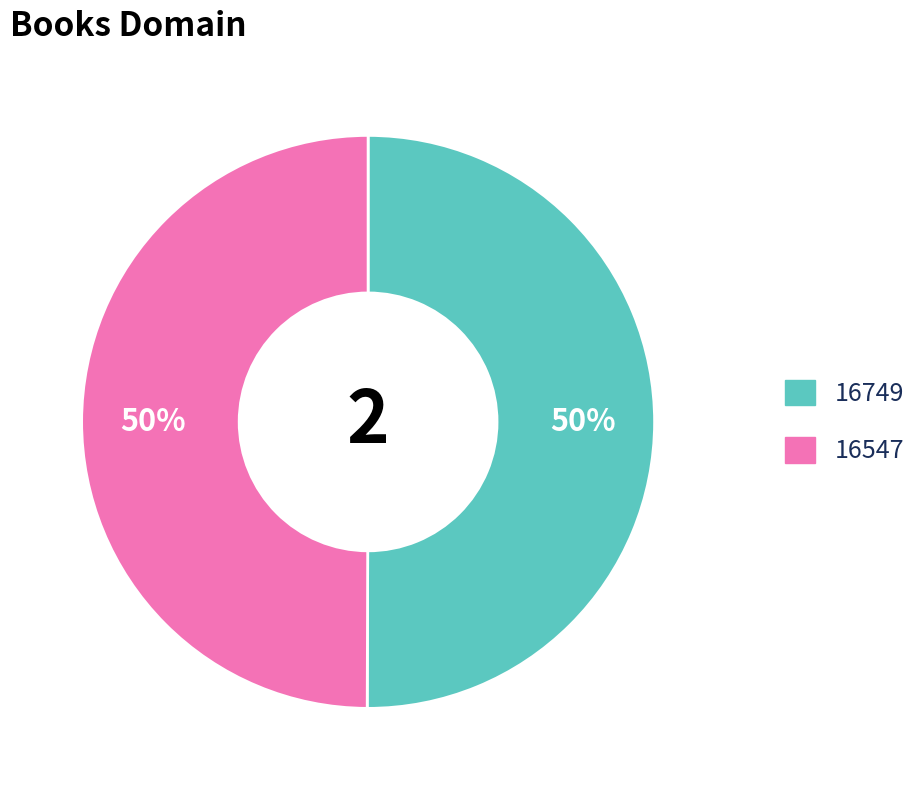

Count the number of slices in the pie.

2